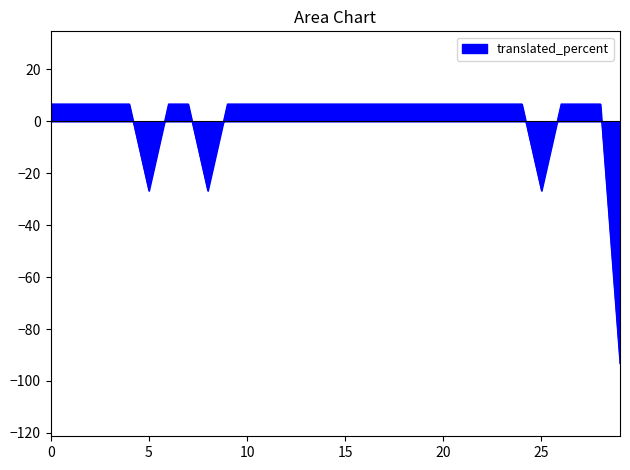

What is the maximum value shown in the chart?

6.7